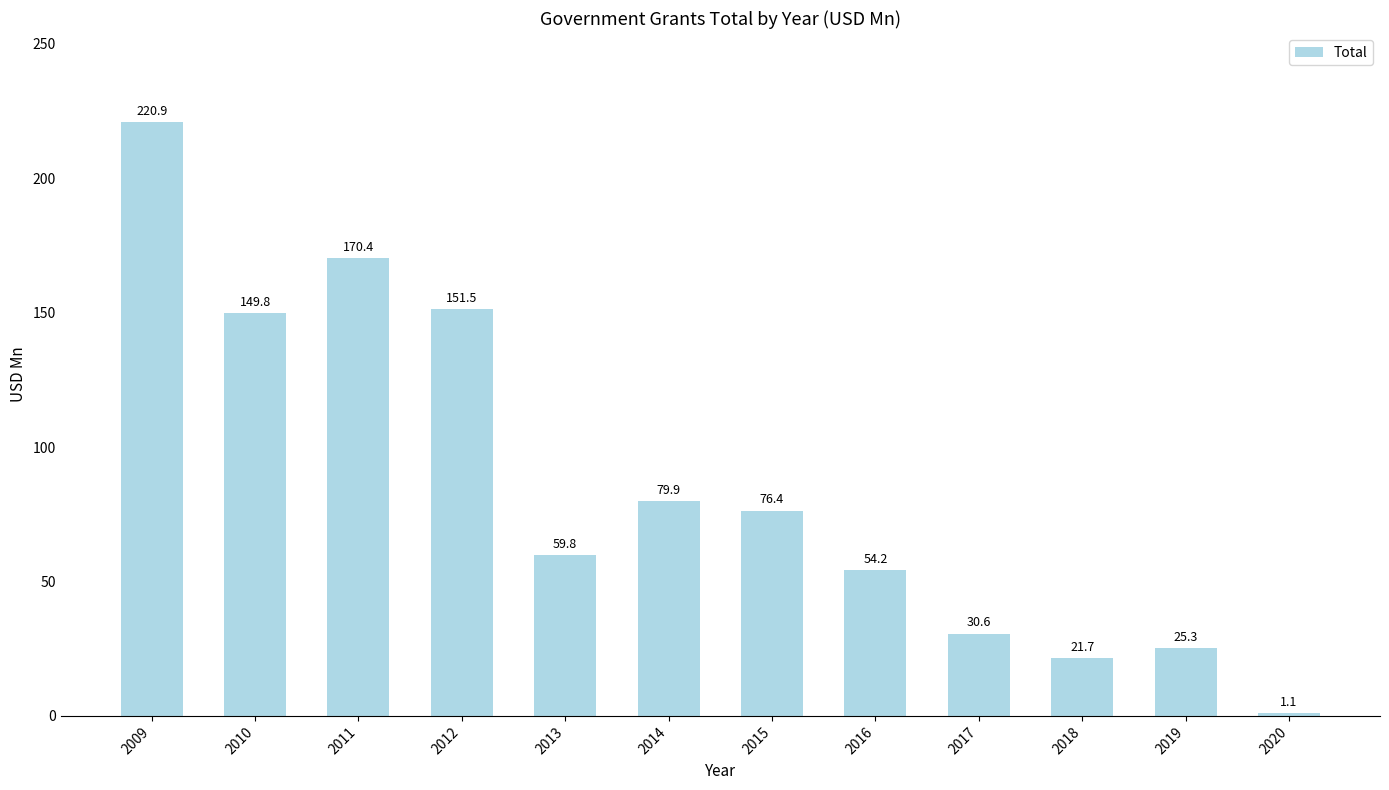

What is the value of the 5th bar from the left?

59.8